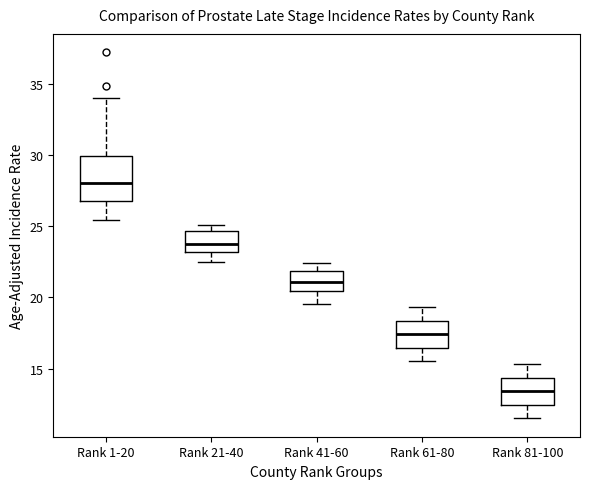

Reading left to right, read every box against the y-axis: the position of its median line, the range the box covers, and the ends of its whiskers. The values are not printed on the chart, so give them approximately, as read against the axis.

Rank 1-20: median 28.0, box 27.0 to 30.0, whiskers 25.5 to 34.0
Rank 21-40: median 24.0, box 23.0 to 24.5, whiskers 22.5 to 25.0
Rank 41-60: median 21.0, box 20.5 to 22.0, whiskers 19.5 to 22.5
Rank 61-80: median 17.5, box 16.5 to 18.5, whiskers 15.5 to 19.5
Rank 81-100: median 13.5, box 12.5 to 14.5, whiskers 11.5 to 15.5